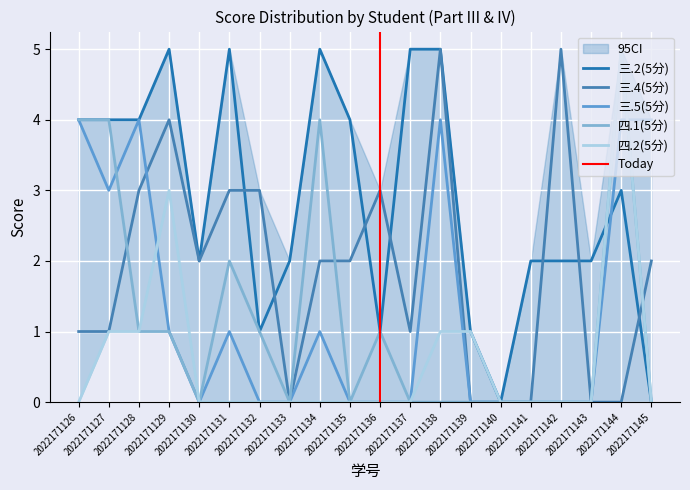

At 2022171133, list the series in order from largest to smallest.

三.2(5分), 三.4(5分), 三.5(5分), 四.1(5分), 四.2(5分)